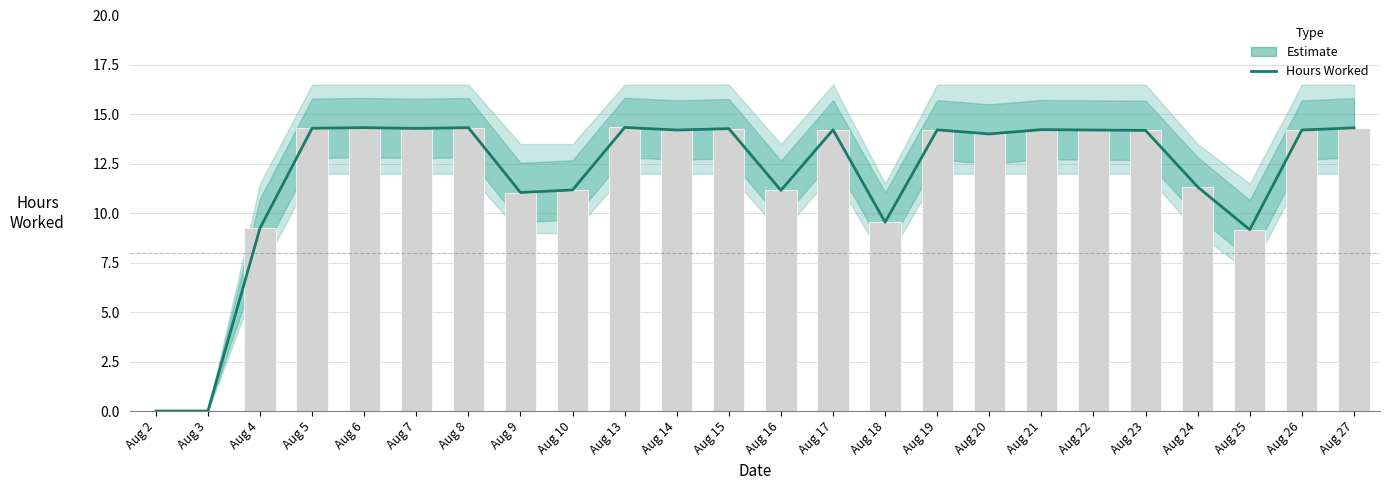

What is the difference between the maximum and minimum values?

14.3